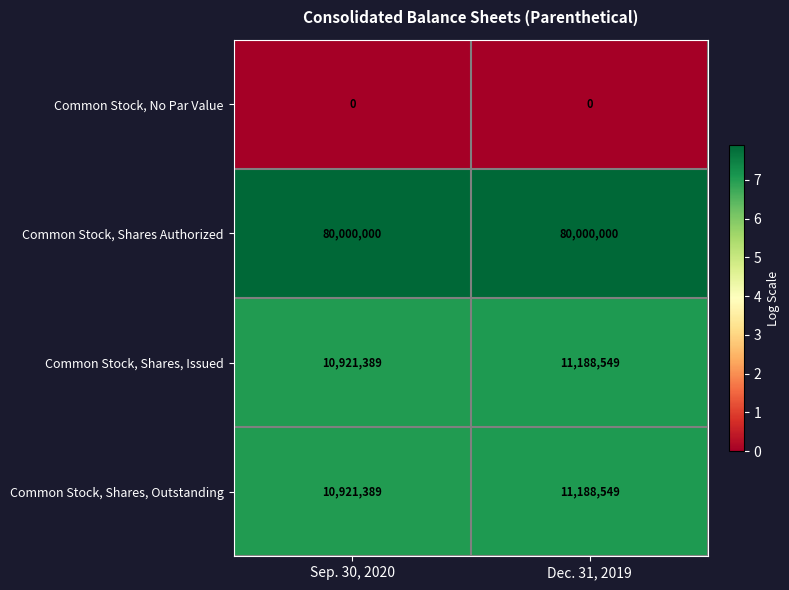

The Common Stock, Shares Authorized series shows 80000000 at Sep. 30, 2020. True or false?

True